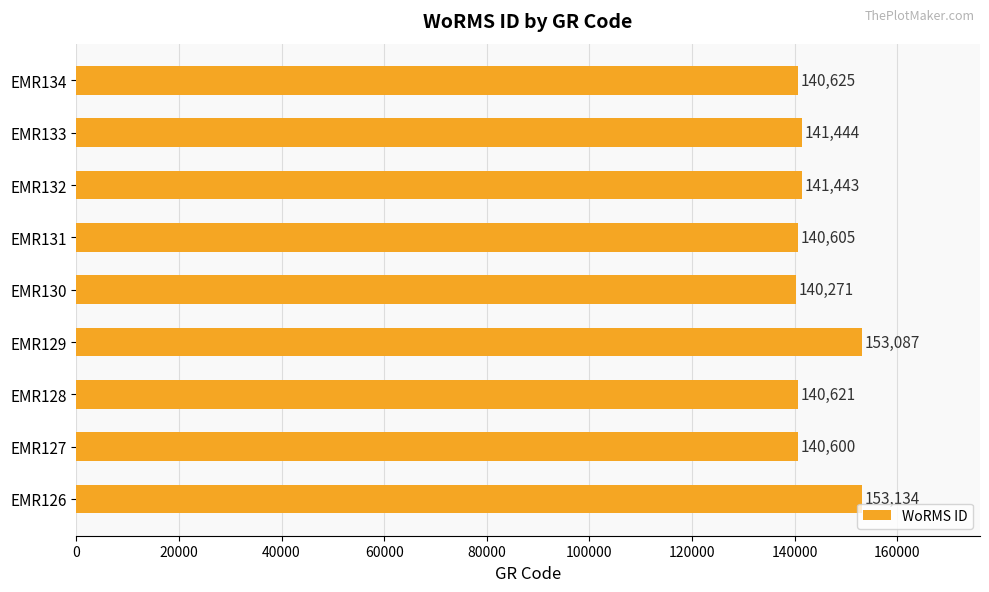

Reading bottom to top, list all the values displayed in this chart.

153134	140600	140621	153087	140271	140605	141443	141444	140625